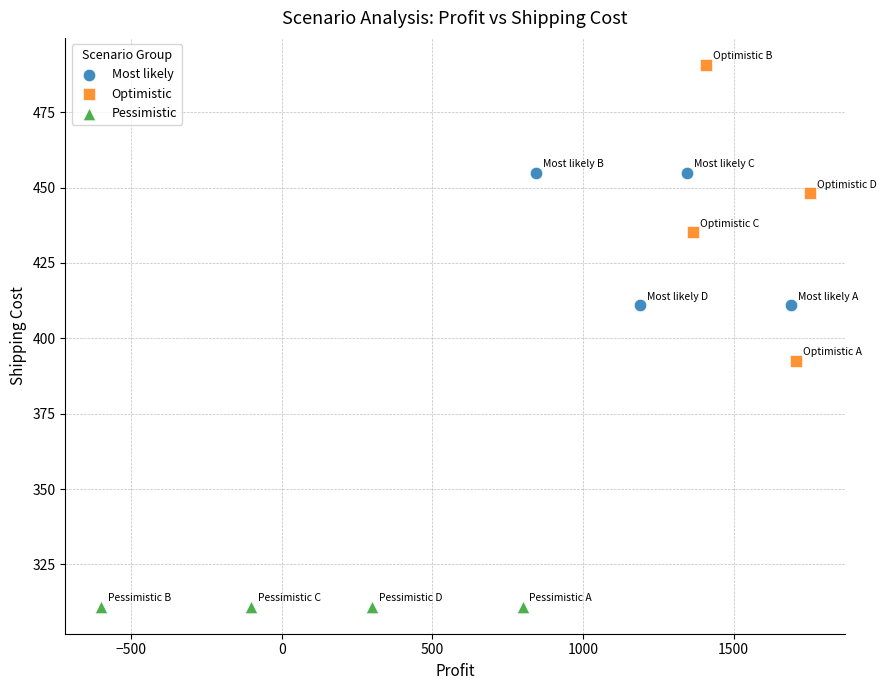

Which series reaches the maximum Y coordinate?

Optimistic